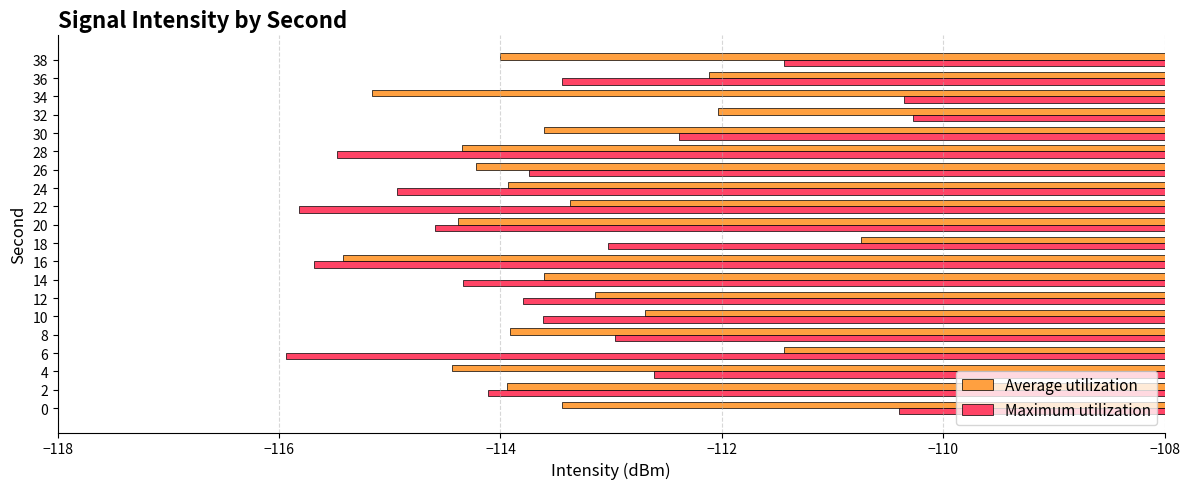

At which category is the sum across all series the highest?

32